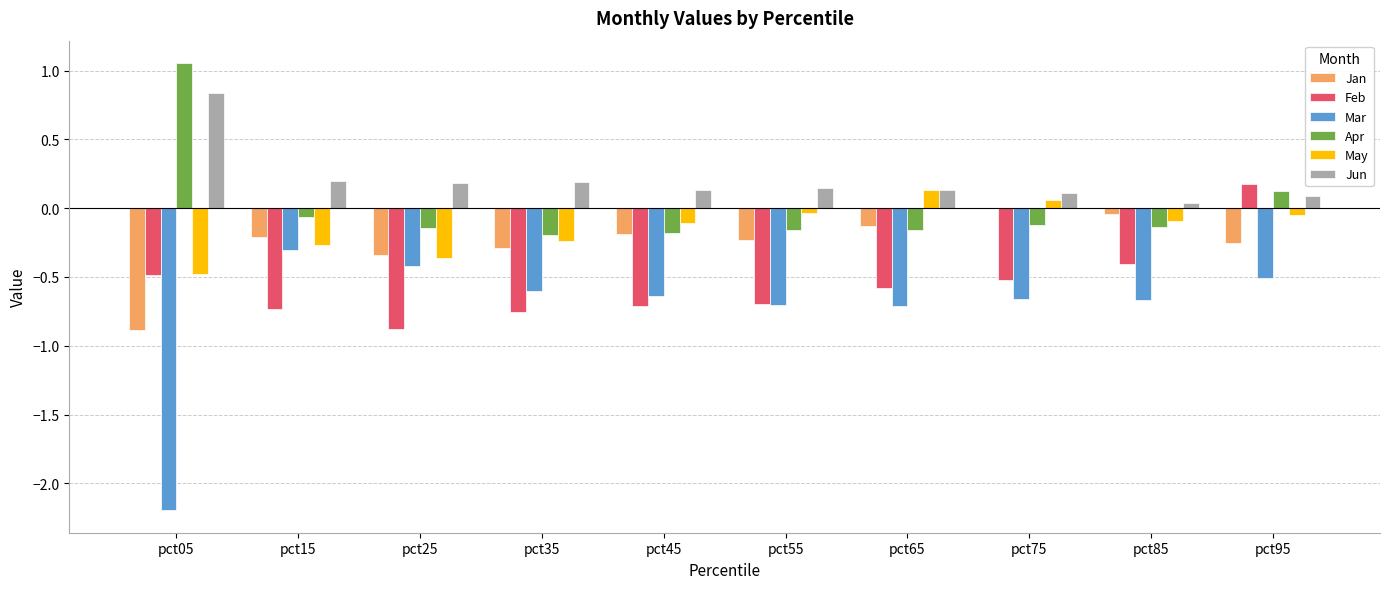

What are all the series names shown in the legend?

Jan, Feb, Mar, Apr, May, Jun